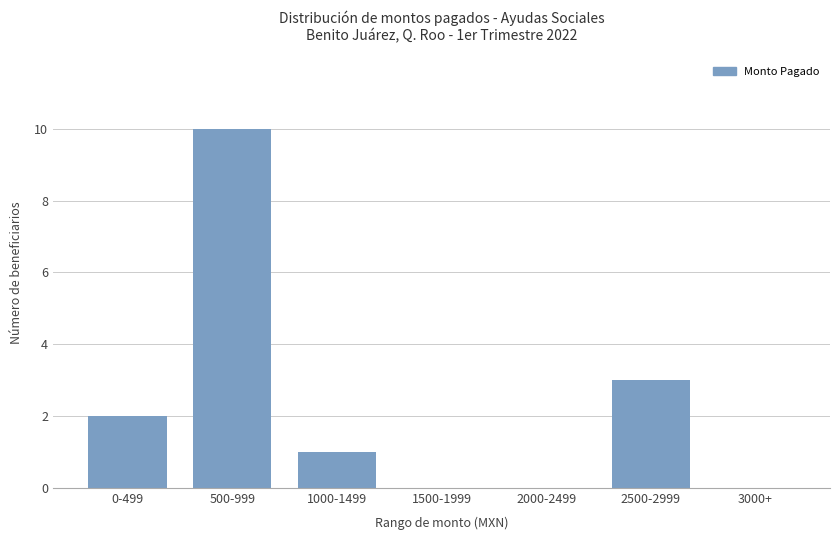

What is the greatest value displayed?

10